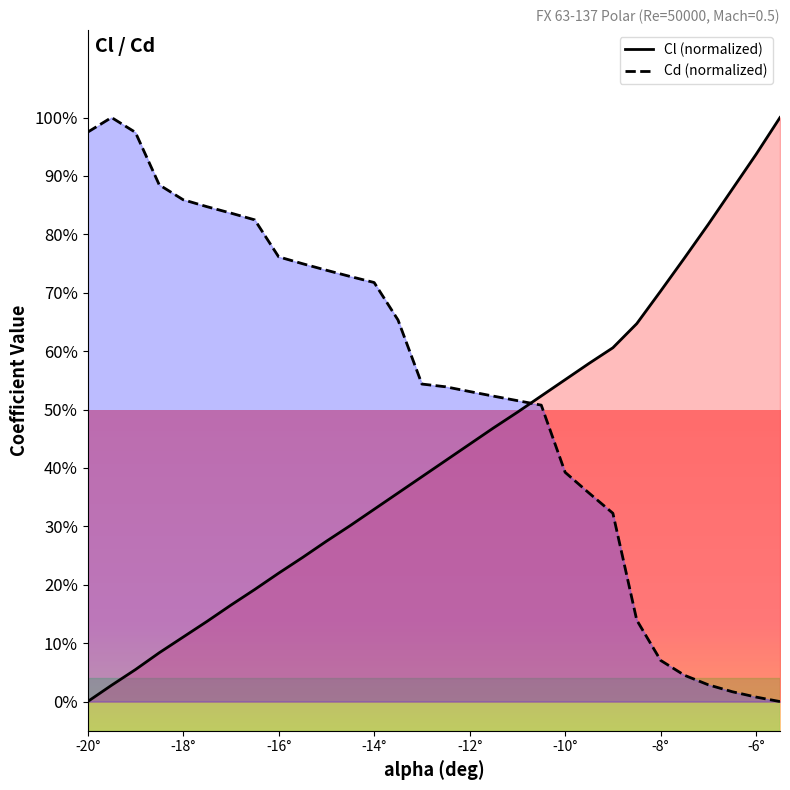

The value of Cl at -12.5 is 0.6. True or false?

False